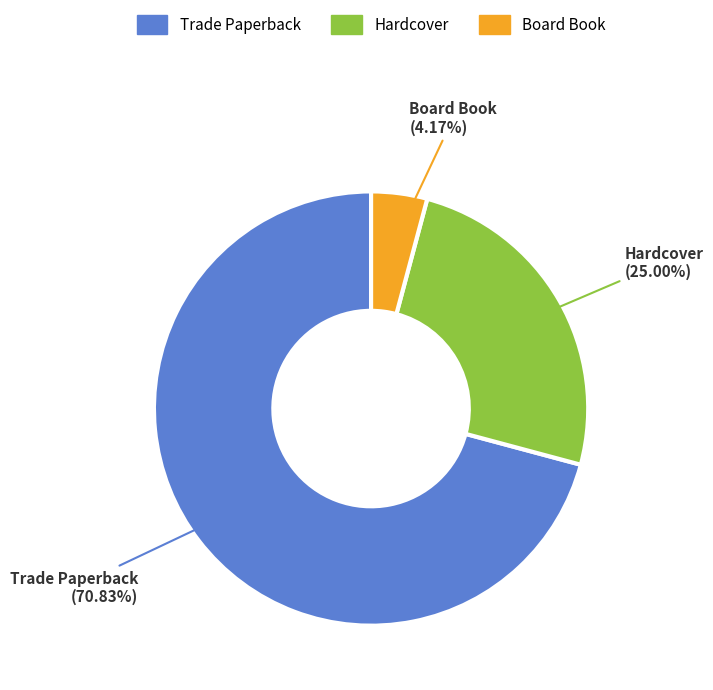

Is Trade Paperback the majority of the pie?

Yes